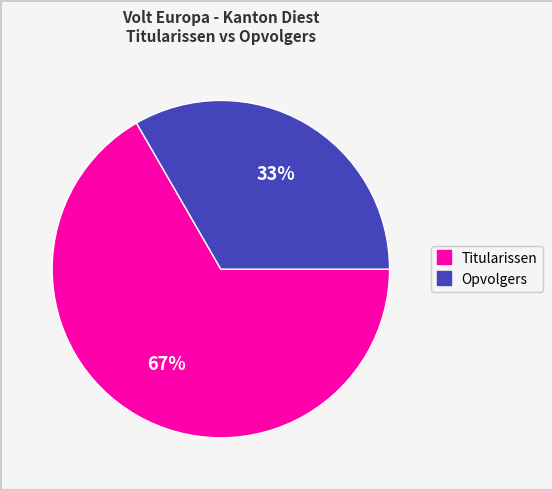

Is there a majority slice in this chart?

Yes